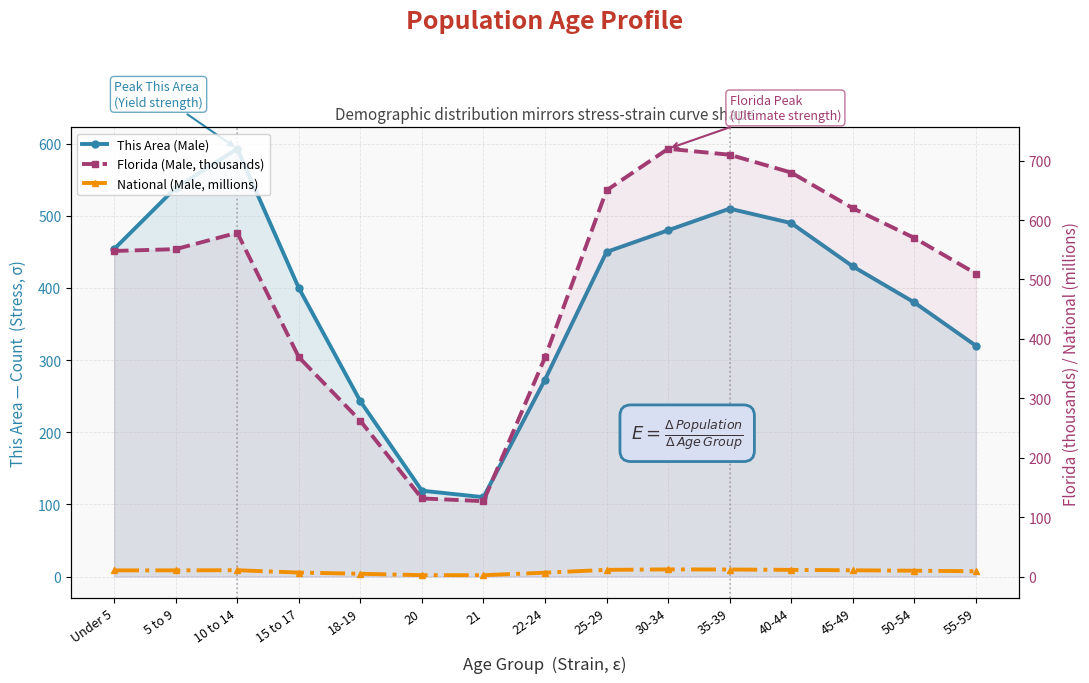

How many times do Florida (Male, thousands) and This Area (Male) cross each other?

2